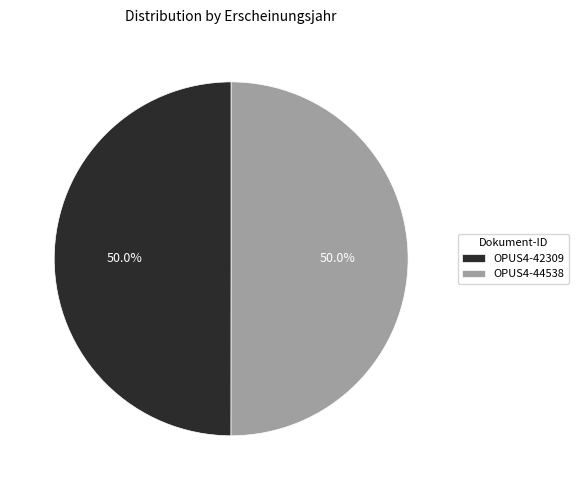

What is the ratio of the value at OPUS4-42309 to the value at OPUS4-44538?

1.0